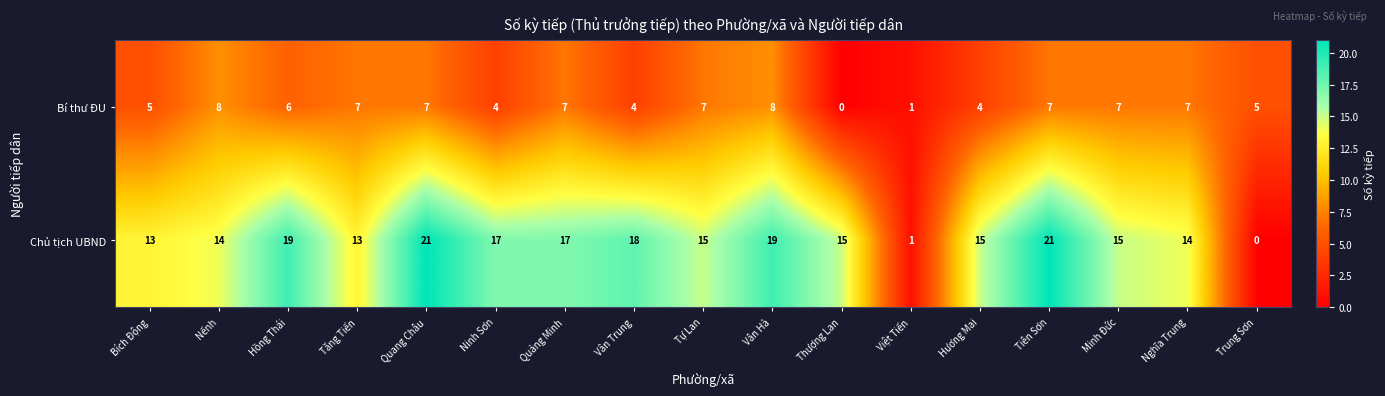

Rank the series by their average value, from lowest to highest.

Bí thư ĐU, Chủ tịch UBND